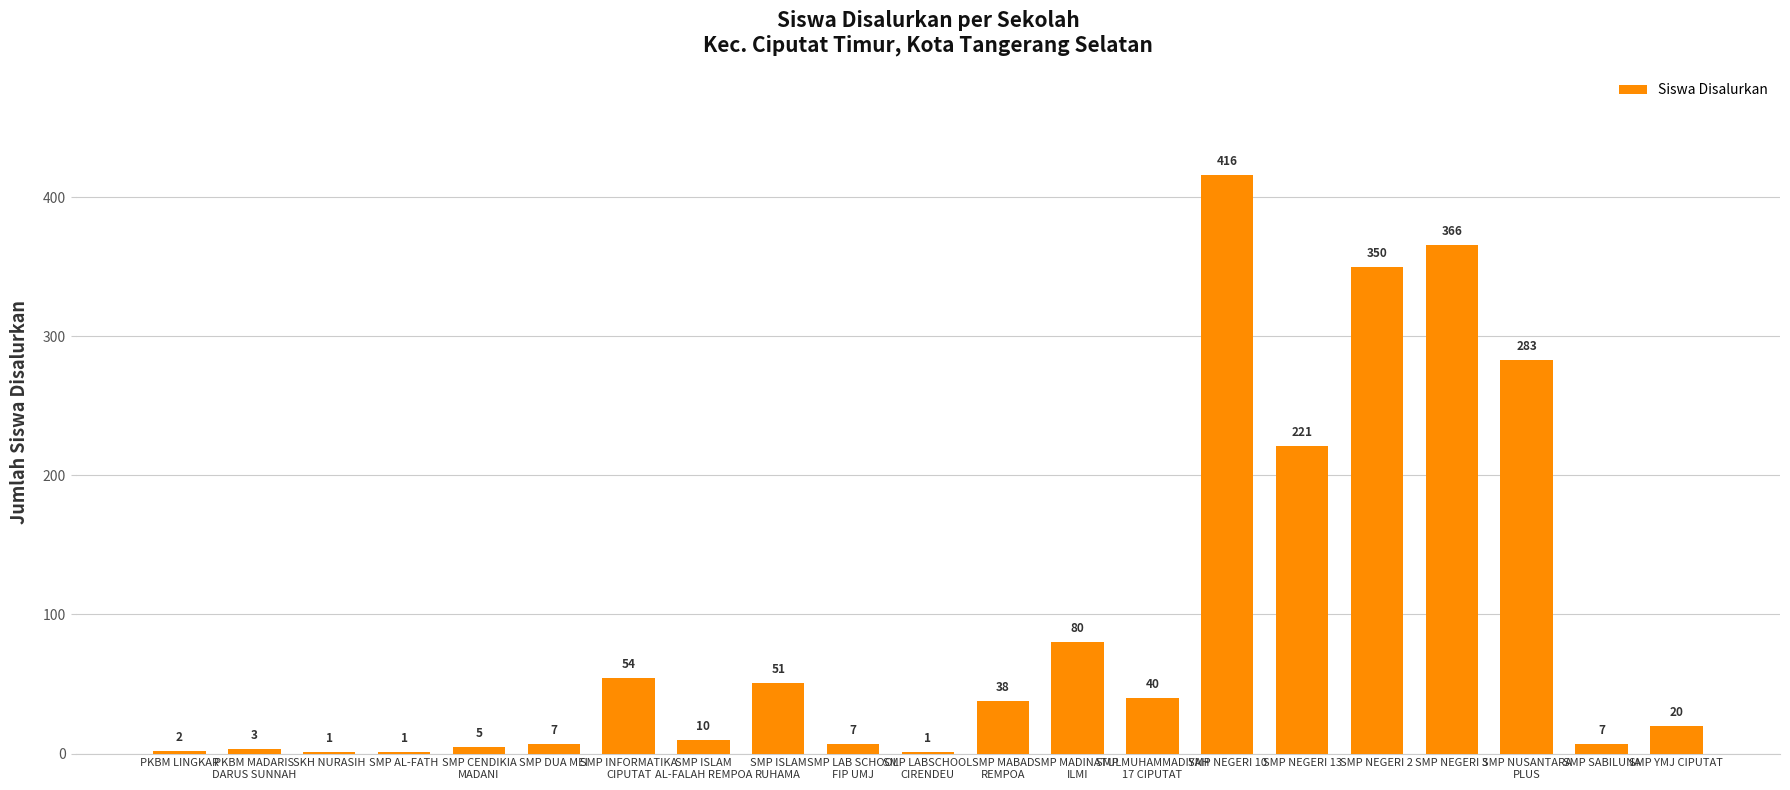

Are the bars horizontal?

No